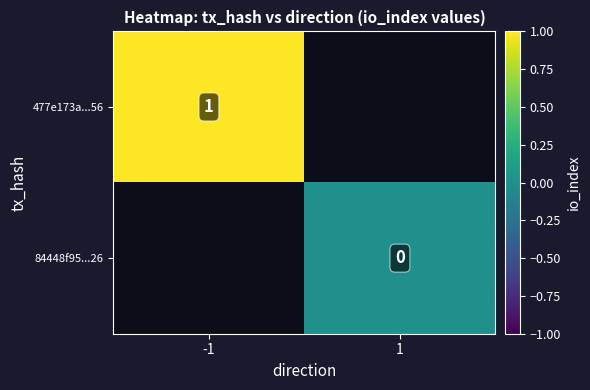

The value of 477e173a...56 at -1 is 1. True or false?

True